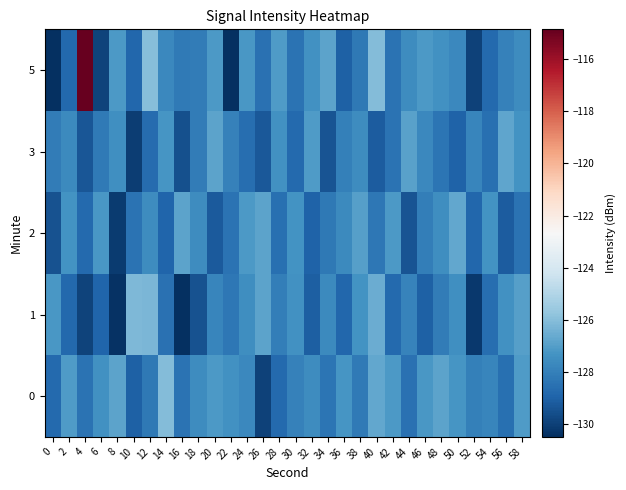

How many series are shown in this chart?

5